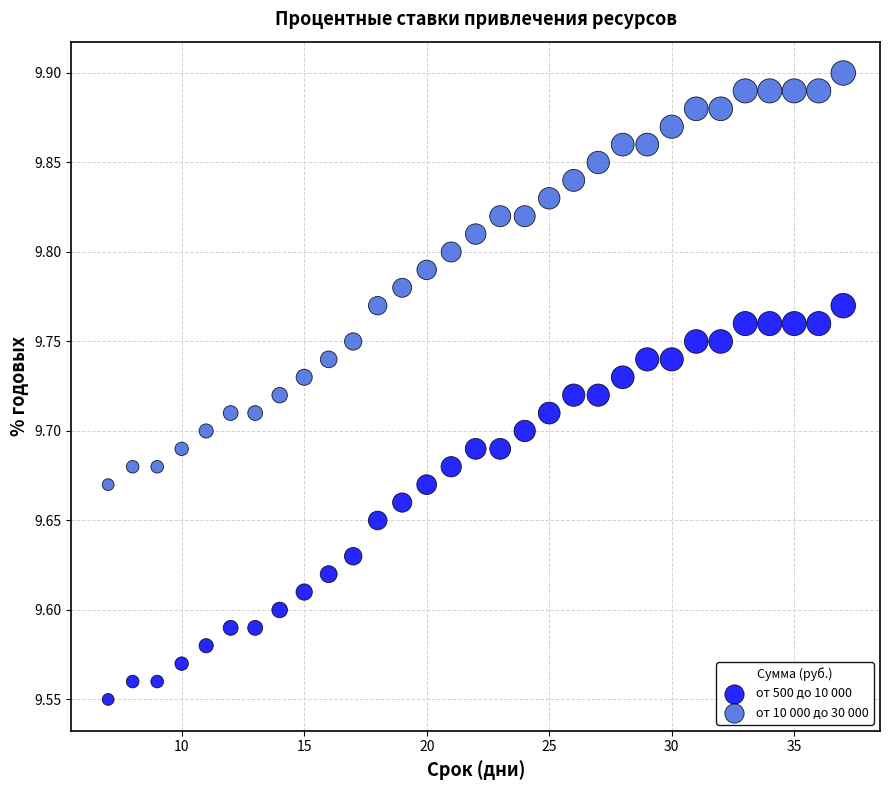

Across all data points, what is the range of X values (max minus min)?

30.0